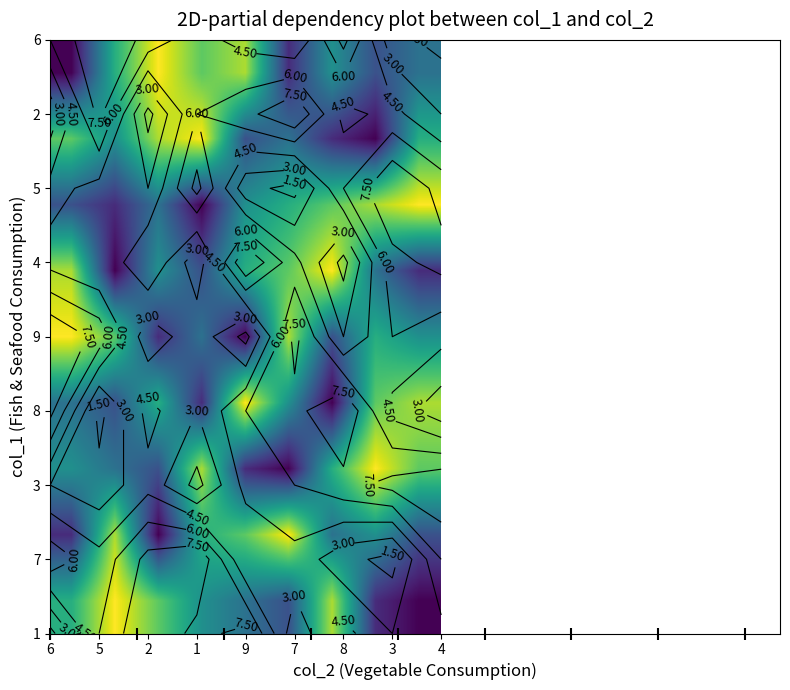

What is the maximum value shown in the chart?

9